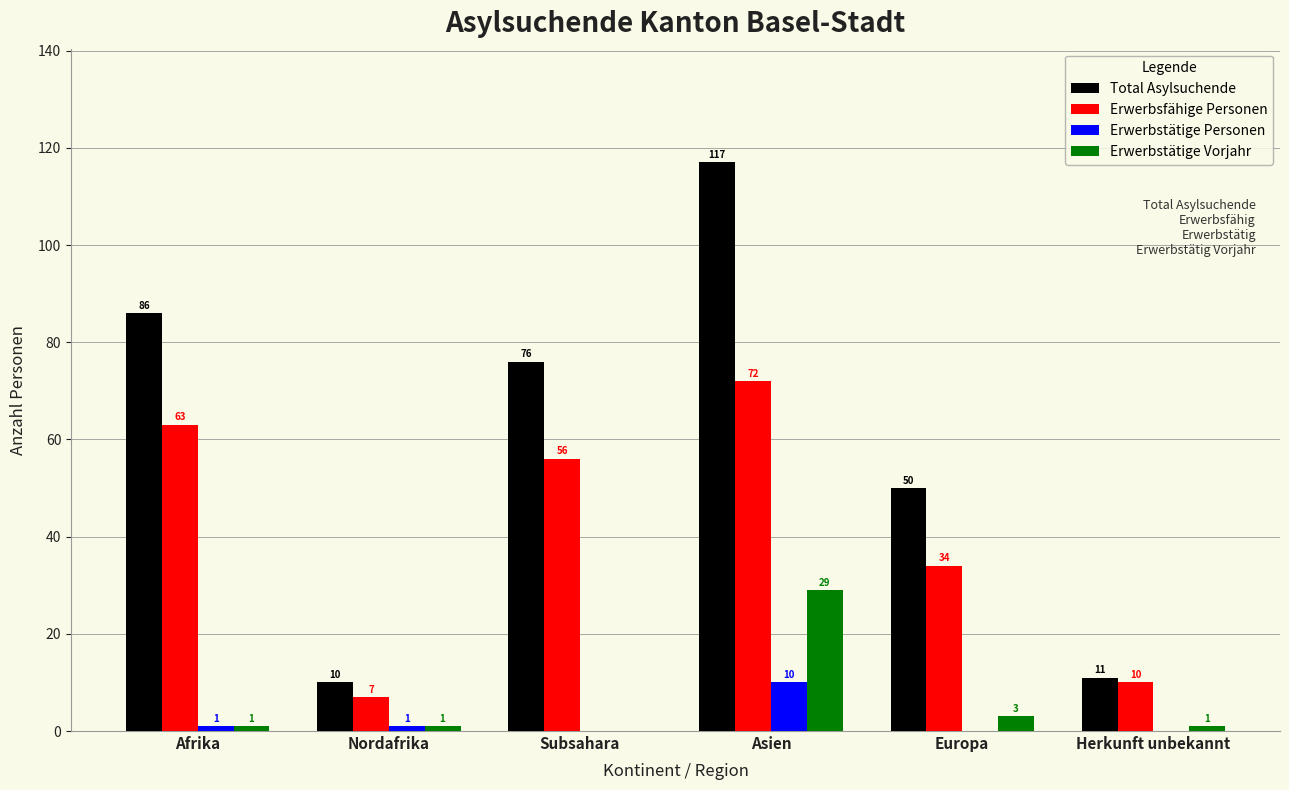

Are the bars grouped side by side (vs. stacked)?

Yes